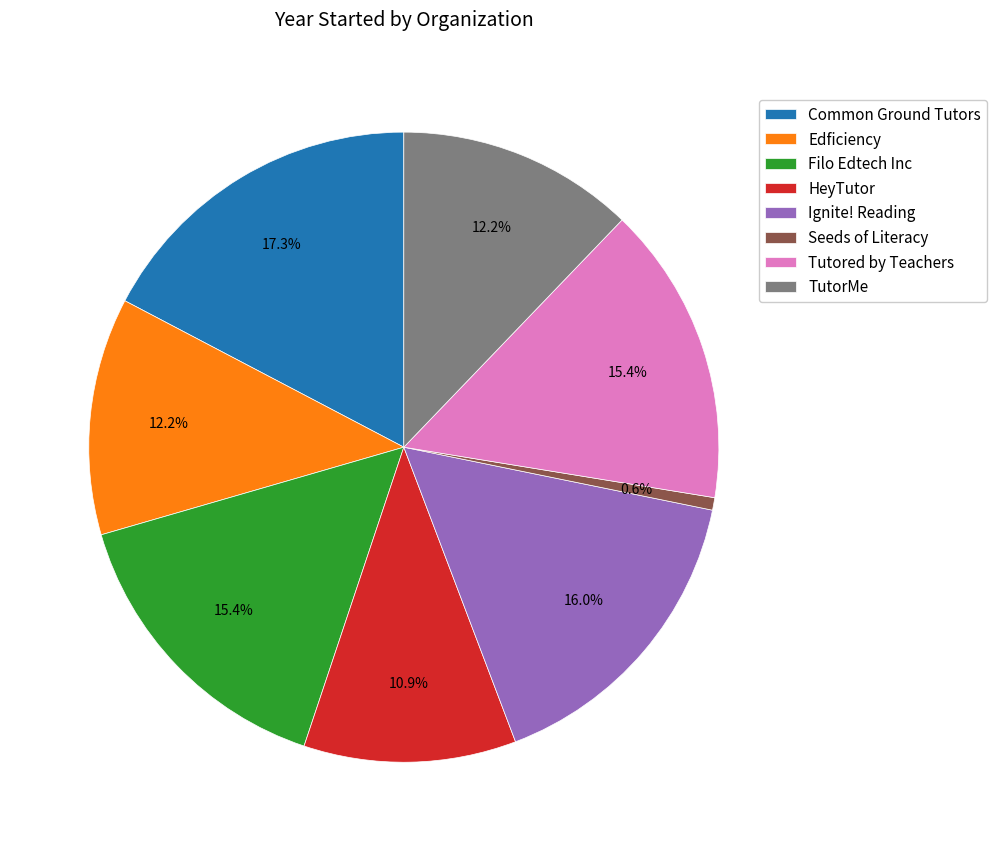

How many slices are in this pie chart?

8